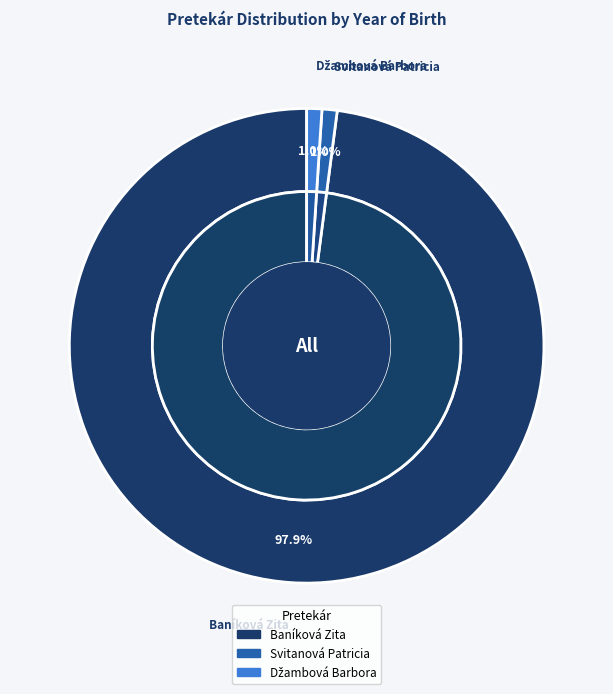

How many slices are in this pie chart?

3